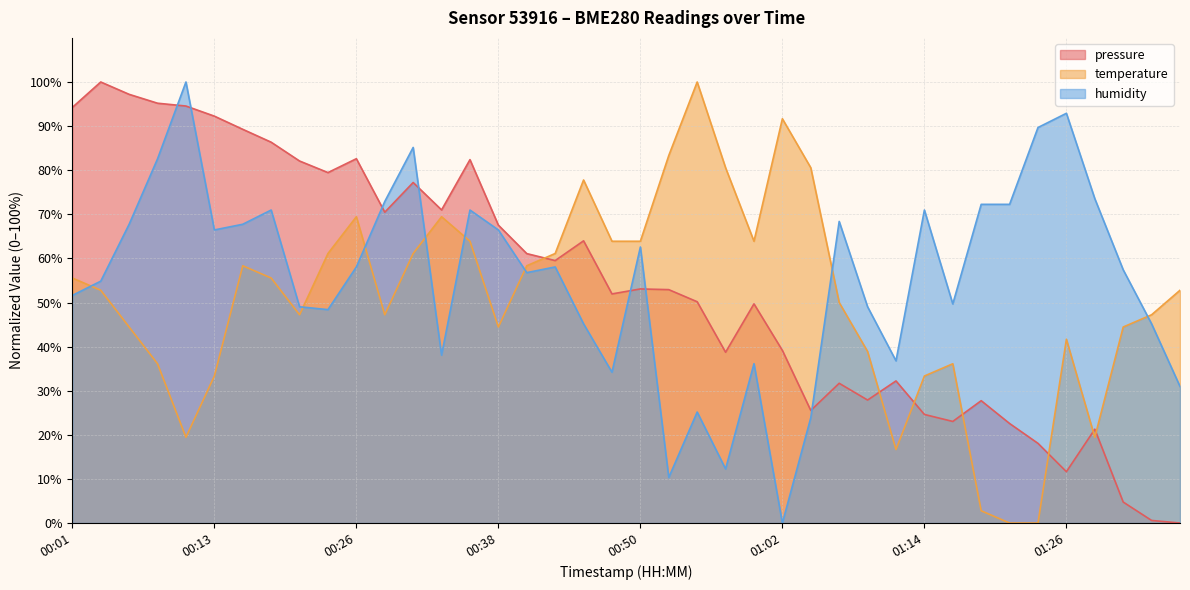

Rank the series at 00:57 from highest to lowest value.

temperature, pressure, humidity